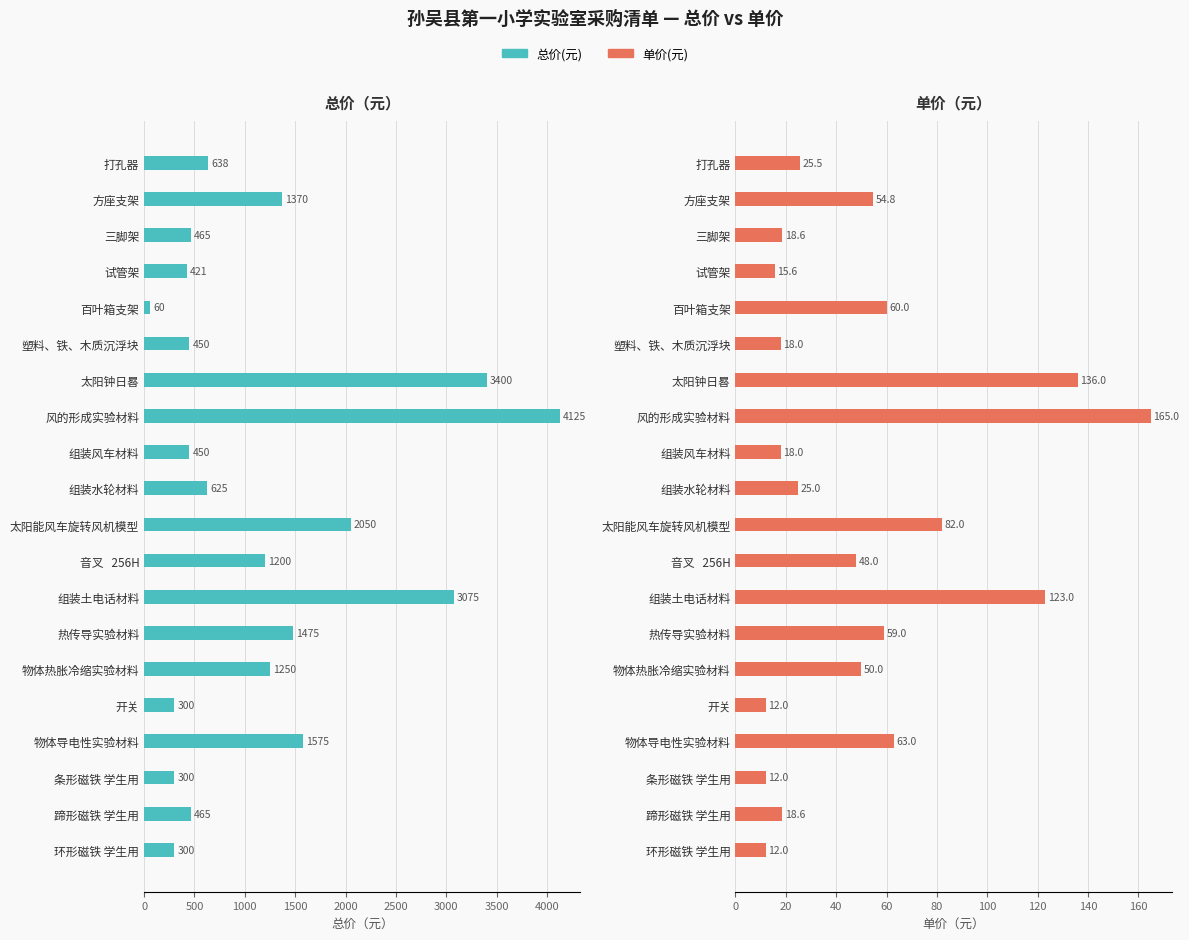

Between 开关 and 音叉 256H, which is larger?

音叉 256H